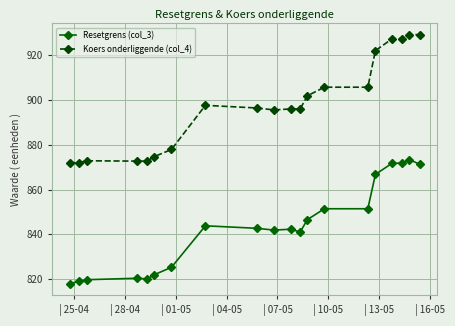

How many distinct data groups are displayed?

2